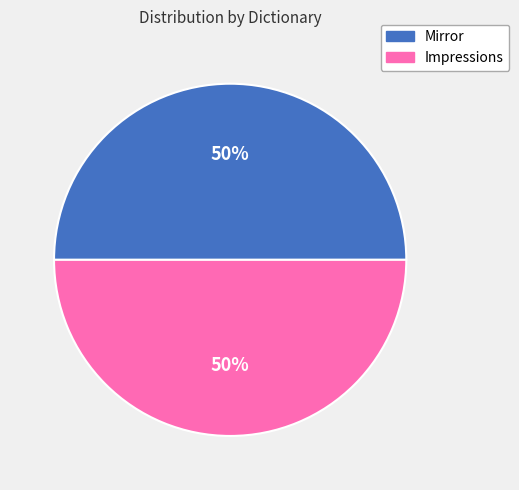

Combined, do Mirror and Impressions account for over 50%?

Yes